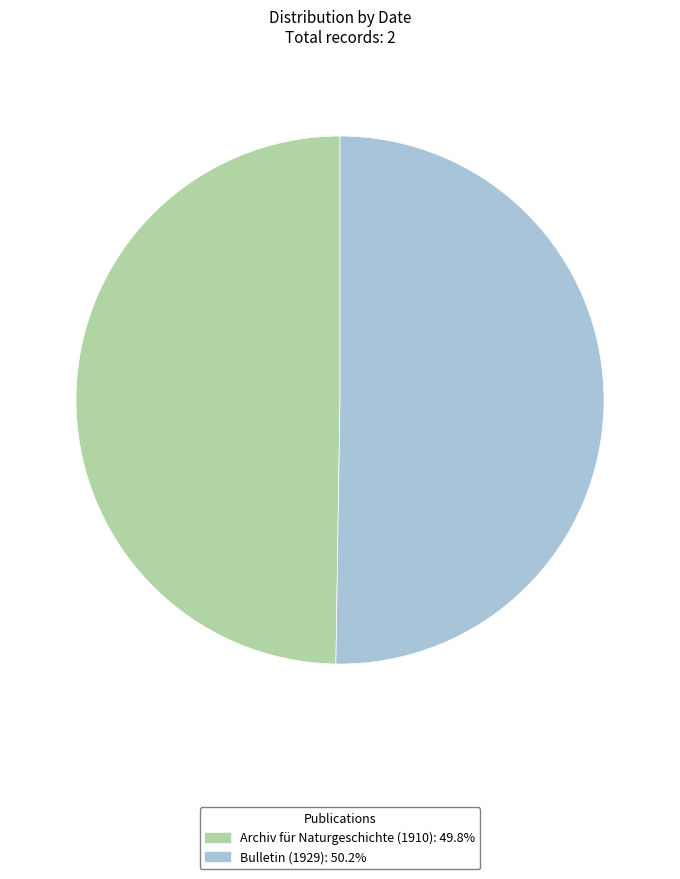

Count the number of slices in the pie.

2